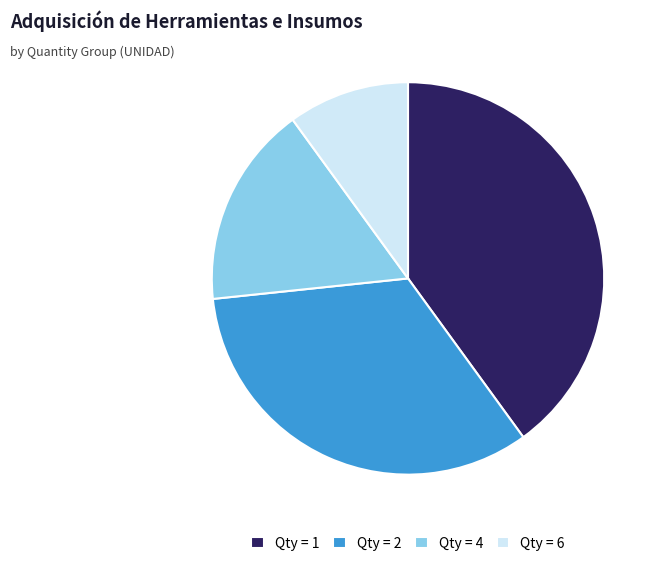

Approximately how many times larger is the value at Qty = 4 compared to Qty = 6?

1.7